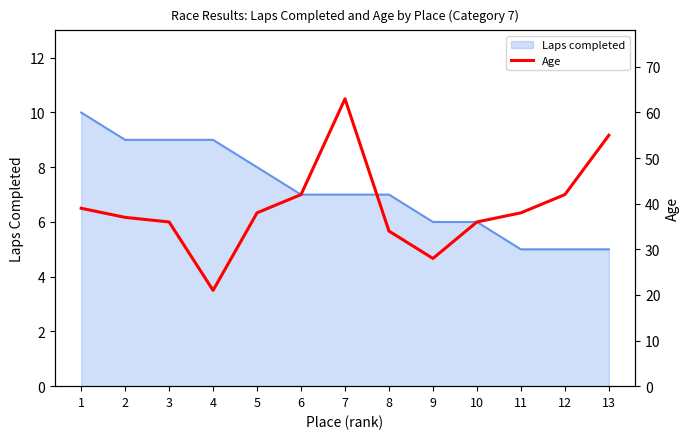

How many categories are shown in the chart?

13